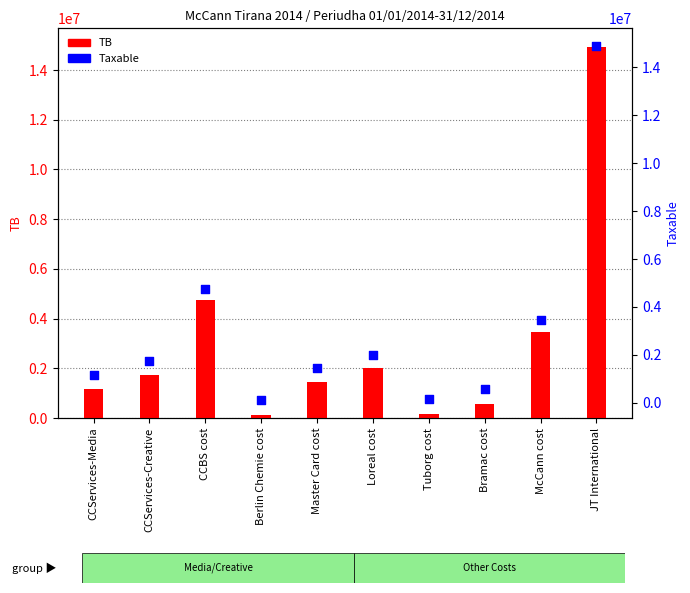

What is the total value across all series at Master Card cost?

2867756.5